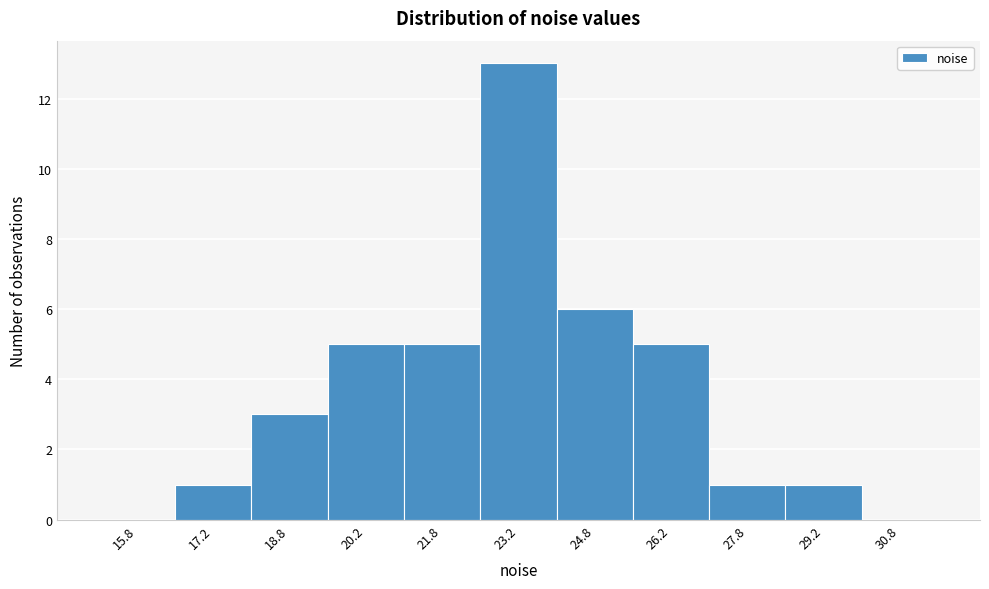

Reading left to right, list every bar in this chart as the range it spans on the x-axis followed by its height. Neither the bar edges nor the heights are printed on the chart, so give them approximately, as read against the axes.

15.0 to 16.5: 0
16.5 to 18.0: 1
18.0 to 19.5: 3
19.5 to 21.0: 5
21.0 to 22.5: 5
22.5 to 24.0: 13
24.0 to 25.5: 6
25.5 to 27.0: 5
27.0 to 28.5: 1
28.5 to 30.0: 1
30.0 to 31.5: 0